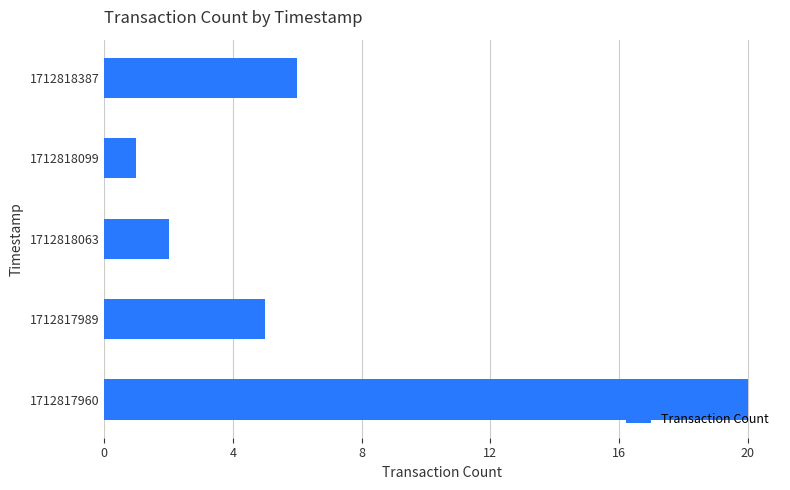

Which has a higher value, 1712818063 or 1712817960?

1712817960